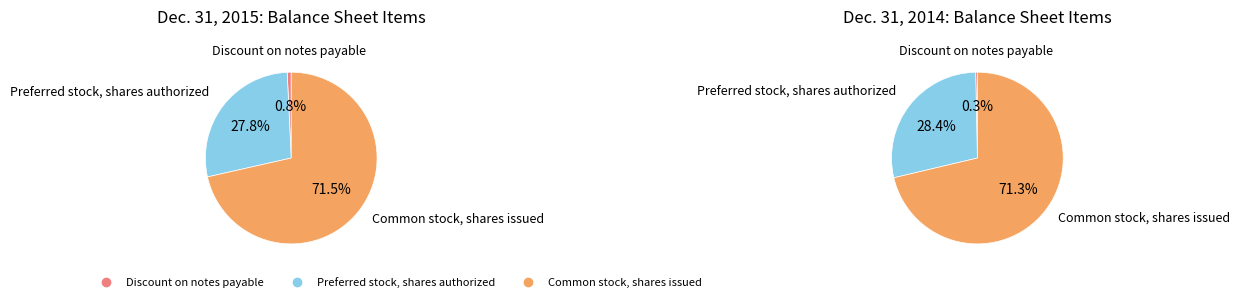

How many segments does this pie chart have?

3